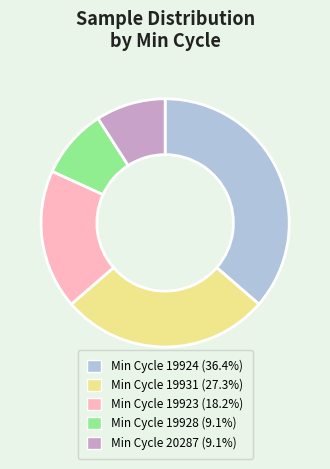

Is there a majority slice in this chart?

No